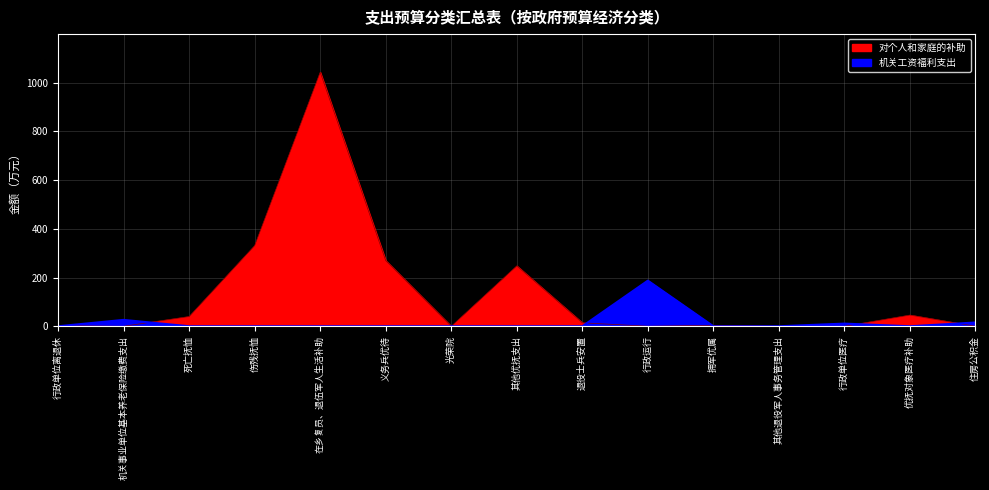

True or false: 对个人和家庭的补助 has more than 0 interior local peaks.

True